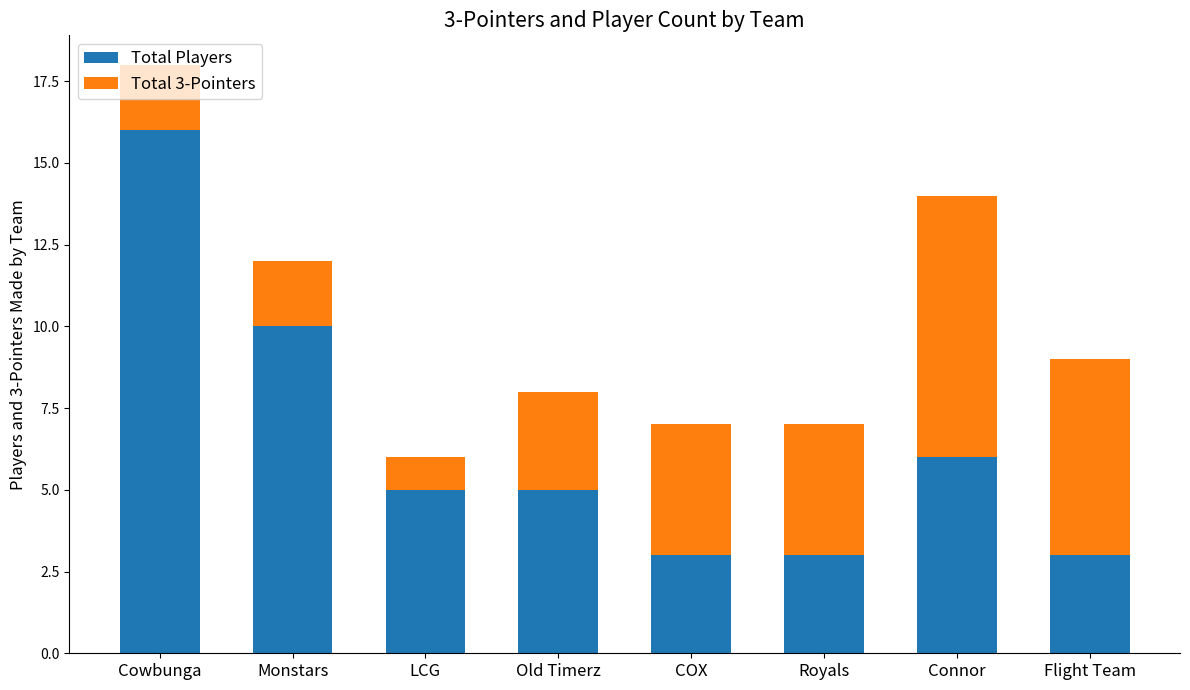

What is the difference between the maximum and minimum values in the Total Players series?

13